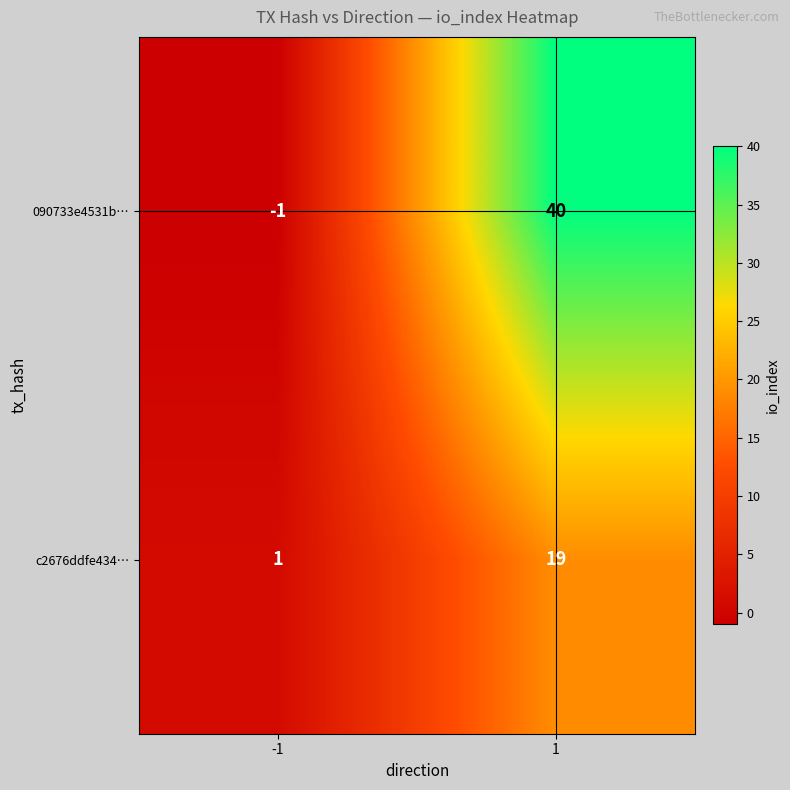

At -1, list the series in order from largest to smallest.

c2676ddfe434…, 090733e4531b…